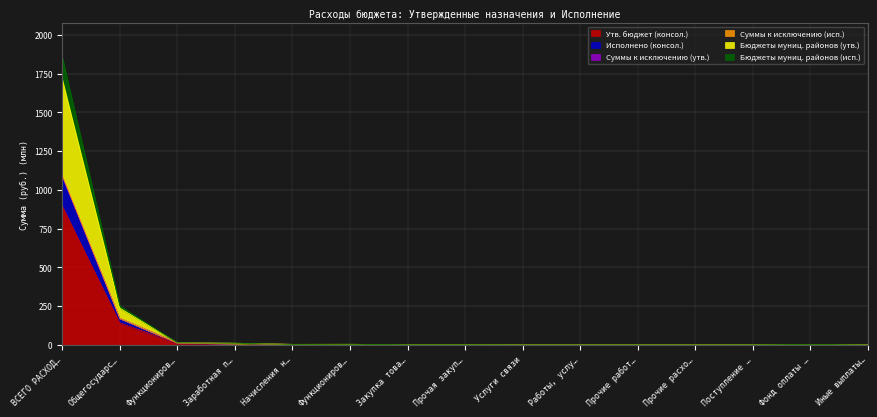

True or false: Бюджеты муниц. районов (исп.) and Исполнено (консол.) intersect in this chart.

False